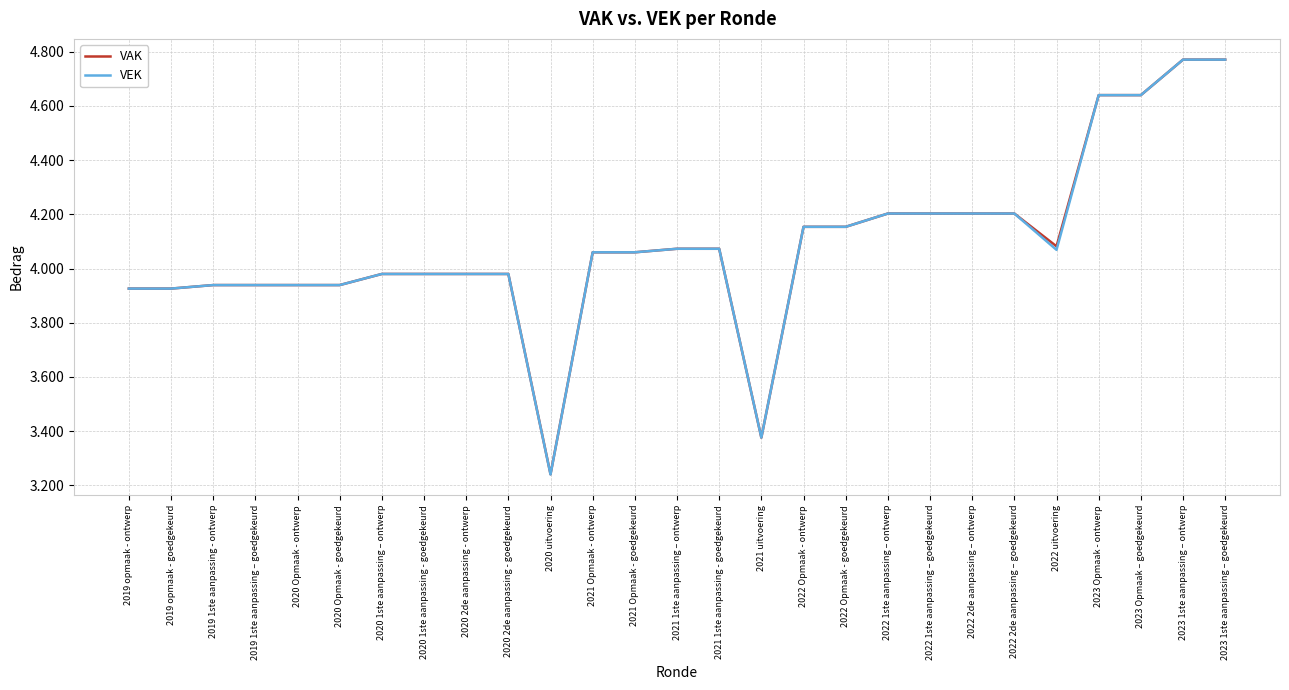

What are all the series names shown in the legend?

VAK, VEK